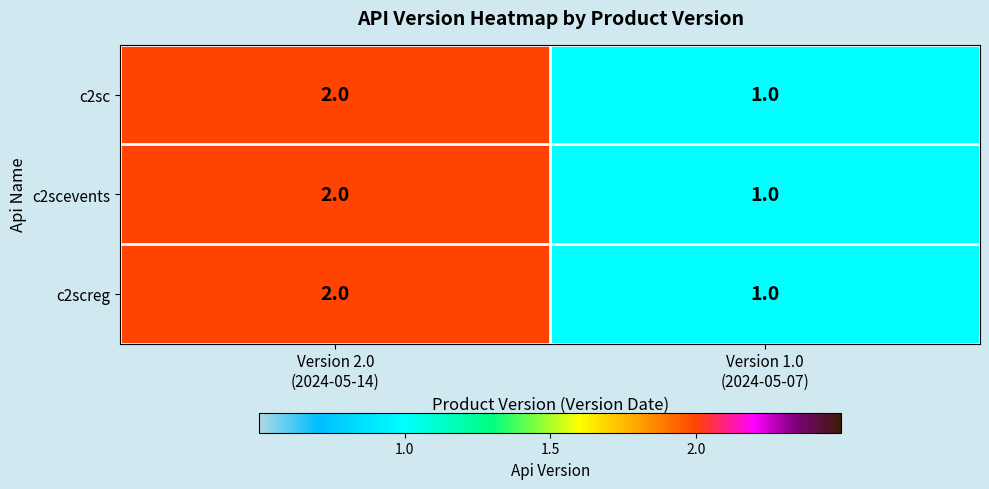

What is the sum of all c2sc values?

3